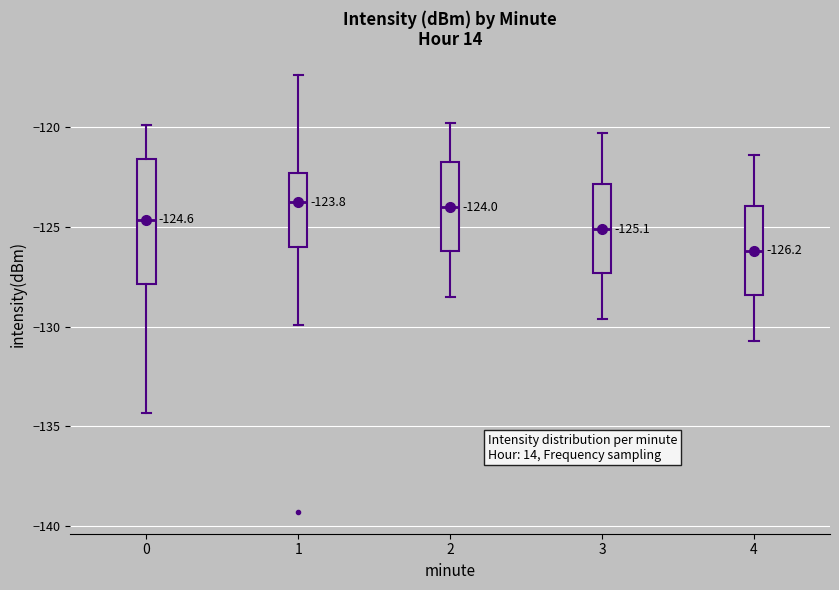

Which box is the tallest, from its lower edge to its upper edge?

0